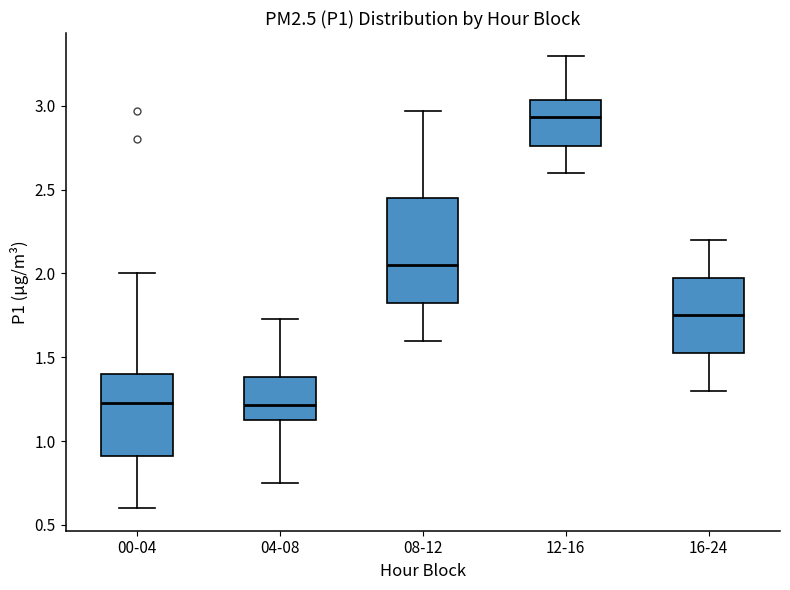

Reading left to right, read every box against the y-axis: the position of its median line, the range the box covers, and the ends of its whiskers. The values are not printed on the chart, so give them approximately, as read against the axis.

00-04: median 1.25, box 0.90 to 1.40, whiskers 0.60 to 2.00
04-08: median 1.20, box 1.15 to 1.40, whiskers 0.75 to 1.75
08-12: median 2.05, box 1.85 to 2.45, whiskers 1.60 to 2.95
12-16: median 2.95, box 2.75 to 3.05, whiskers 2.60 to 3.30
16-24: median 1.75, box 1.55 to 2.00, whiskers 1.30 to 2.20